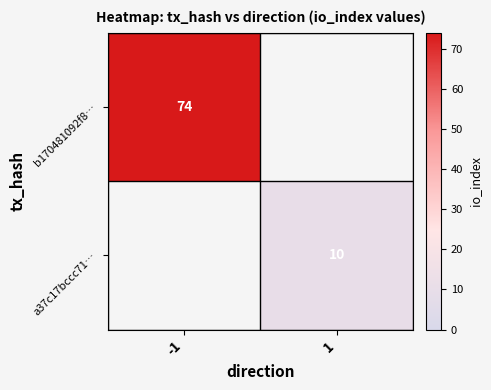

Count the number of data series in this chart.

2